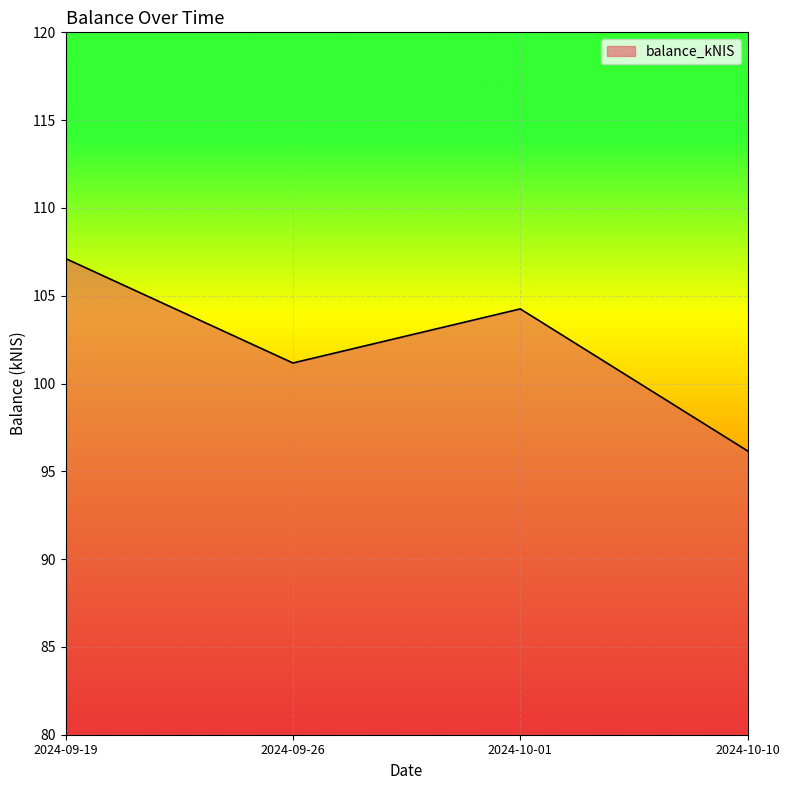

The value at 2024-10-10 is 49.8. True or false?

False